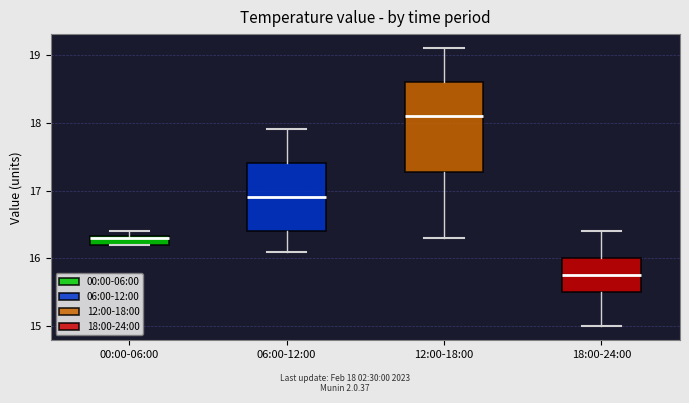

Which box is the tallest, from its lower edge to its upper edge?

12:00-18:00